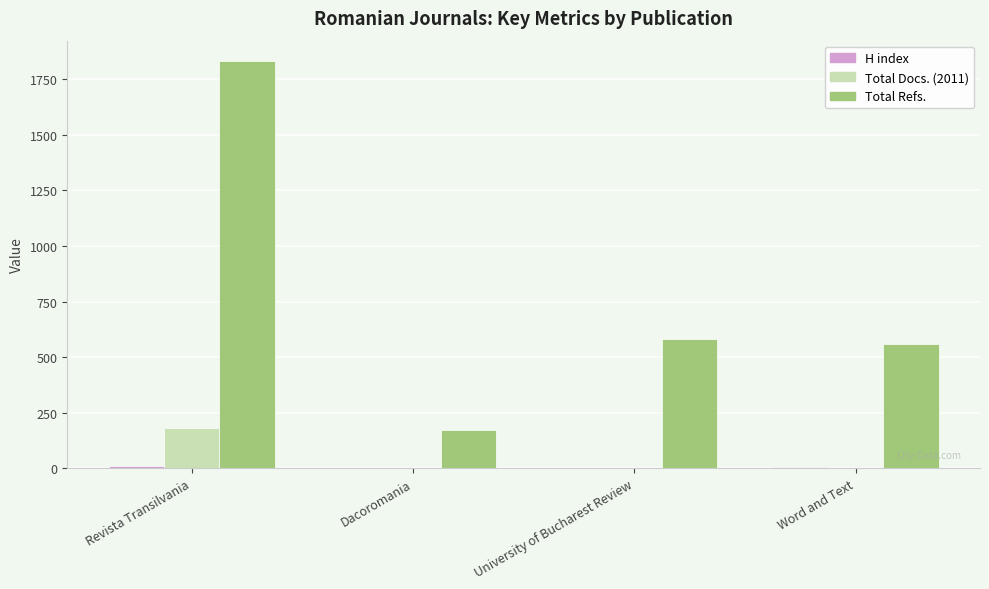

Between Dacoromania and University of Bucharest Review, which series saw the biggest shift?

Total Refs.